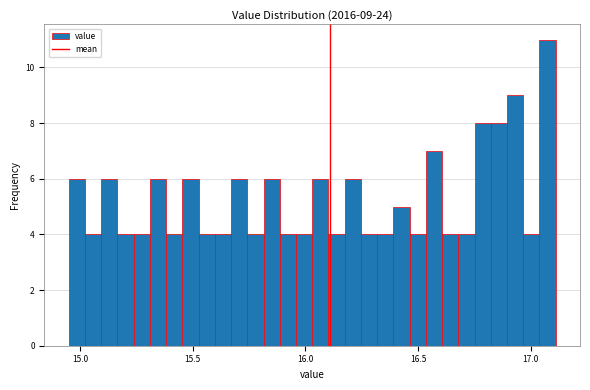

Read against the x-axis, roughly where is the centre of the tallest bar?

17.05